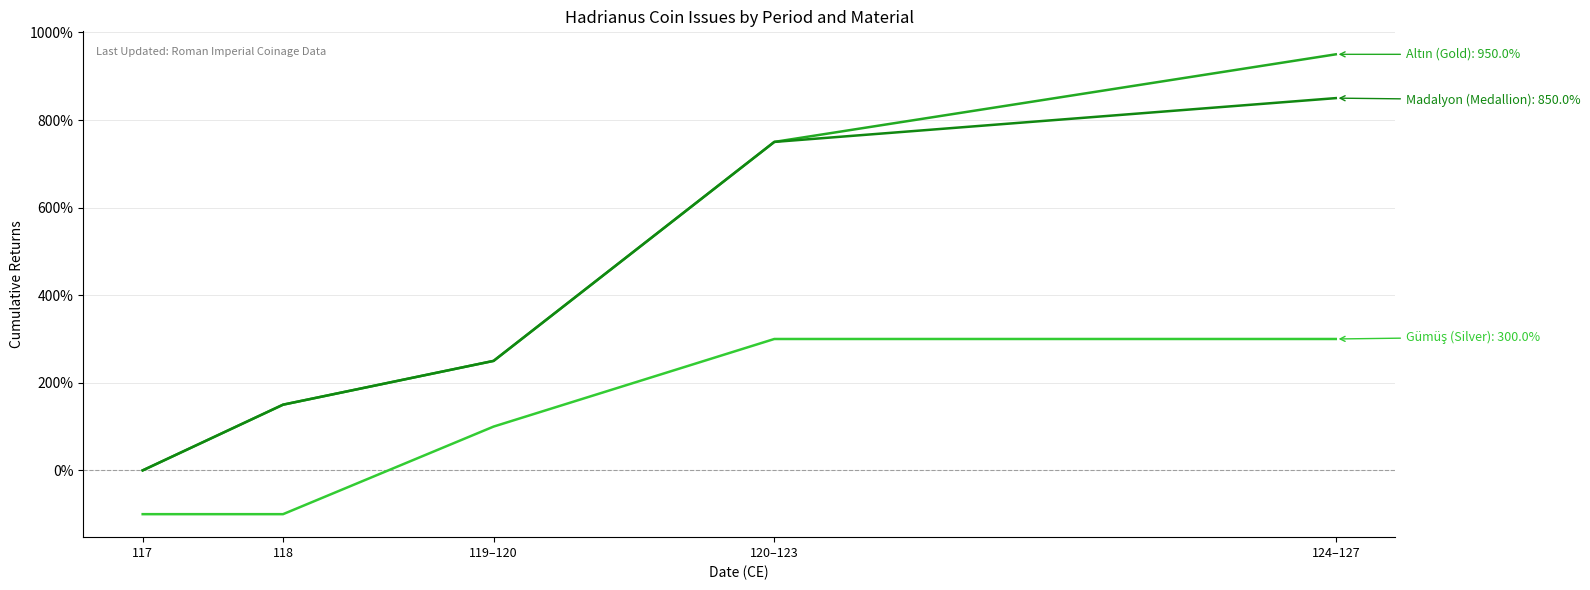

What is the greatest value displayed?

950